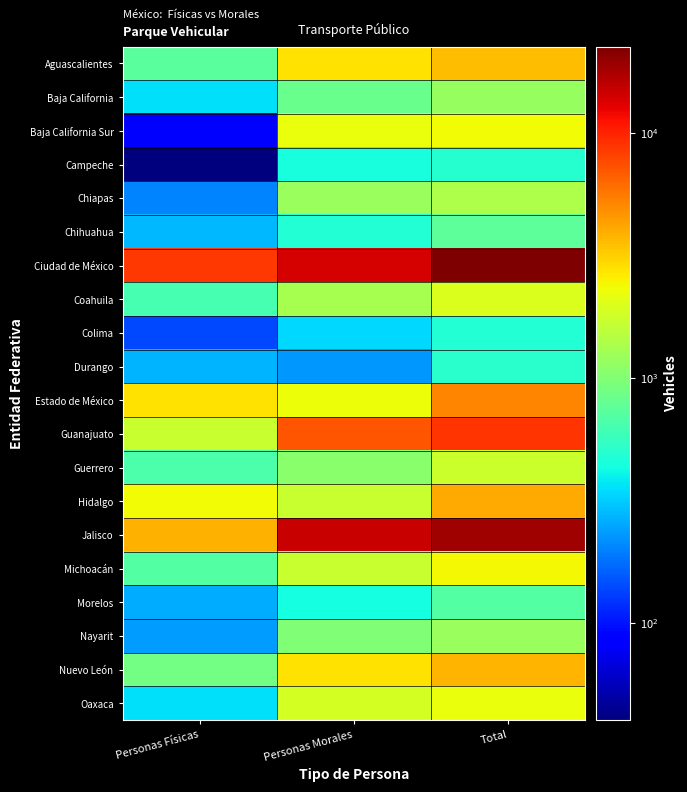

Between Total and Personas Morales, which is larger?

Total